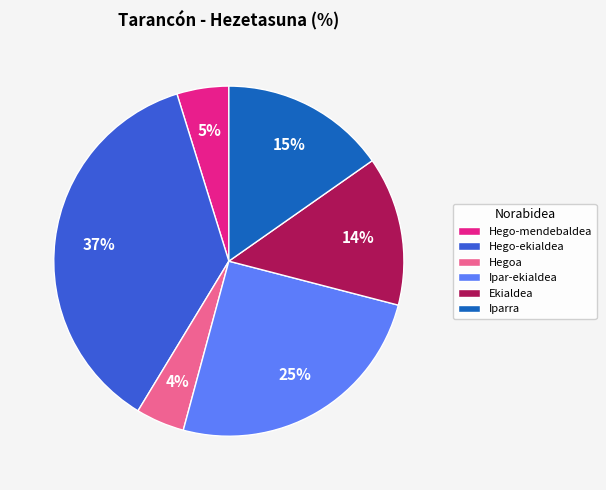

How many slices are in this pie chart?

6